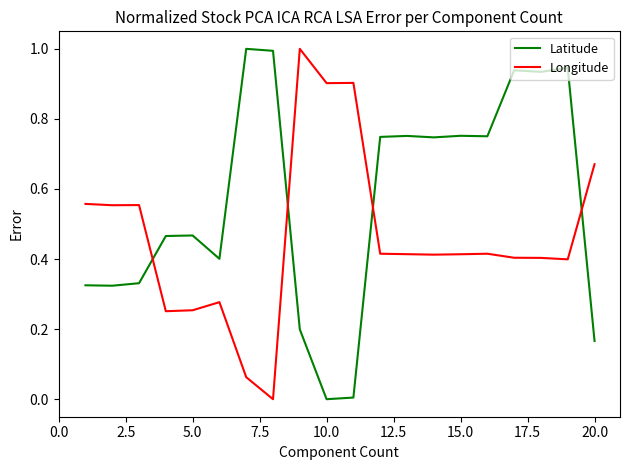

How many lines are shown in the chart?

2